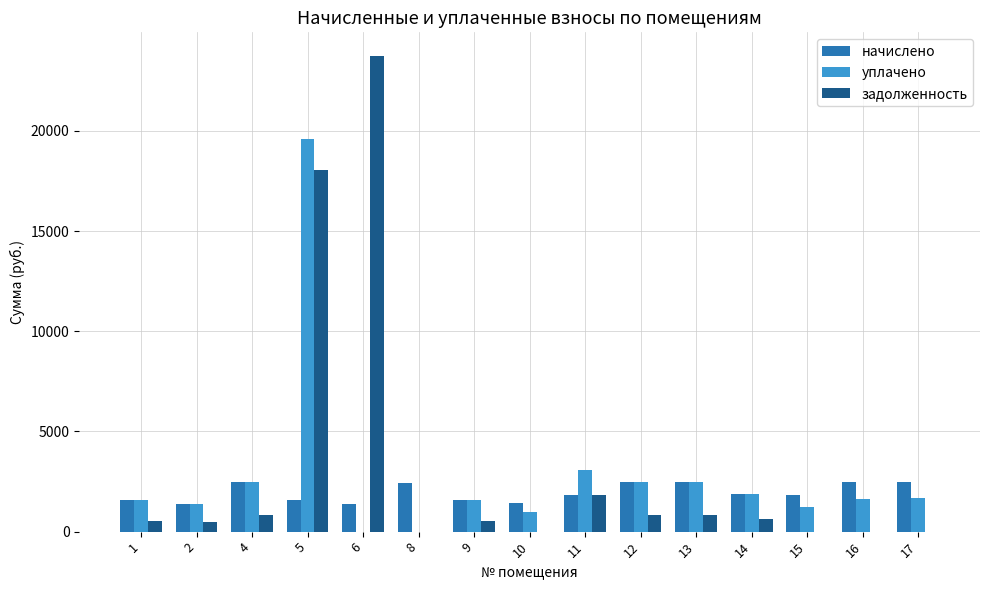

What is the sum of the начислено values at 16 and 5?

4044.6